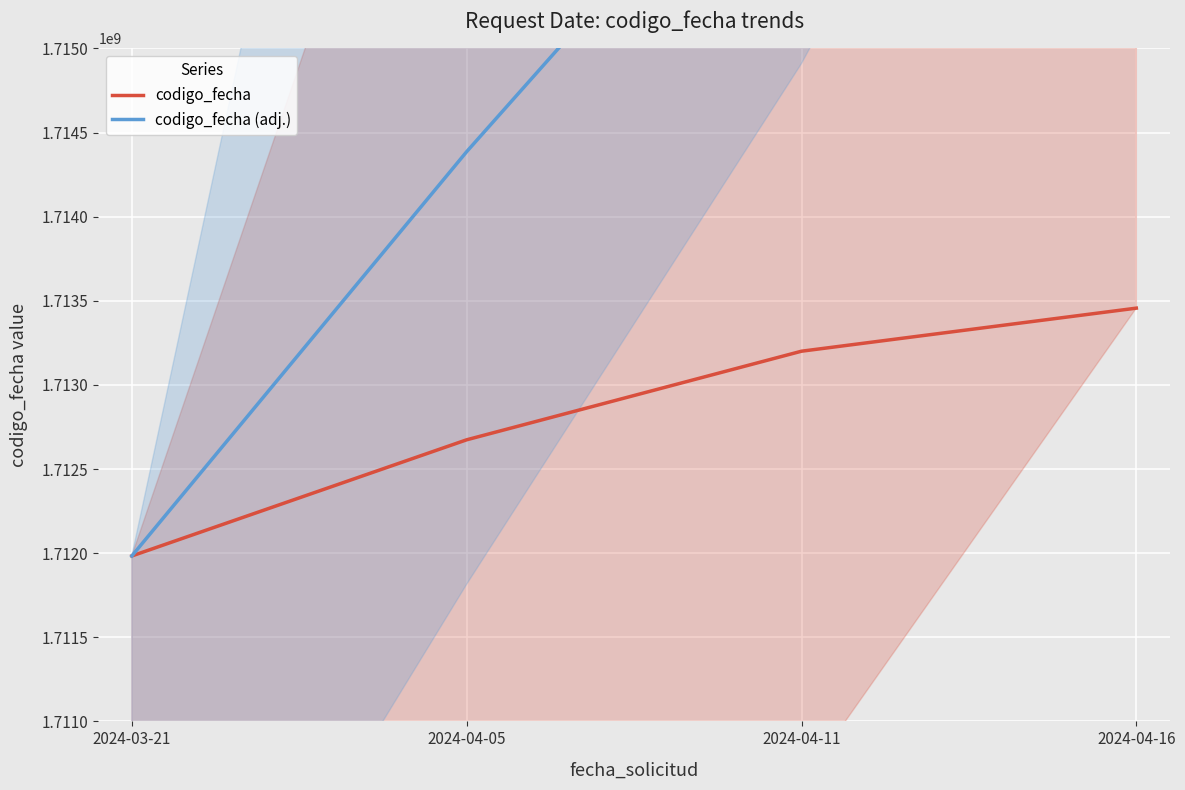

Reading left to right, list all the values displayed in this chart.

codigo_fecha: 2024-03-21=1711983387.0	2024-04-05=1712673873.0	2024-04-11=1713200472.0	2024-04-16=1713456466.0
codigo_fecha (adj.): 2024-03-21=1711983387.0	2024-04-05=1714386546.9	2024-04-11=1716626872.9	2024-04-16=1718596835.4